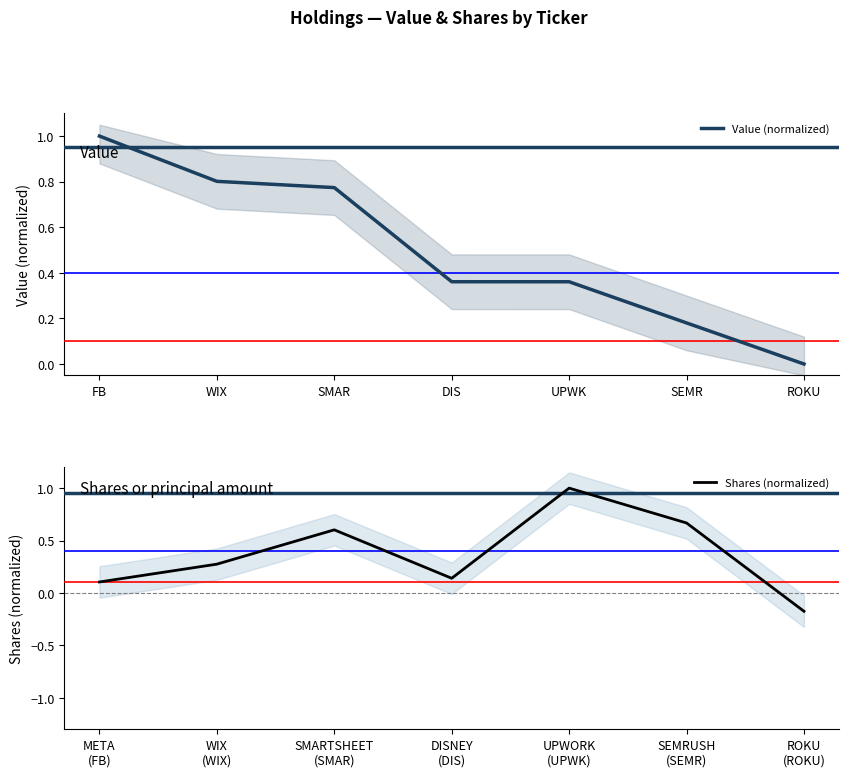

Which category has the lowest value in the Value (normalized) series?

ROKU